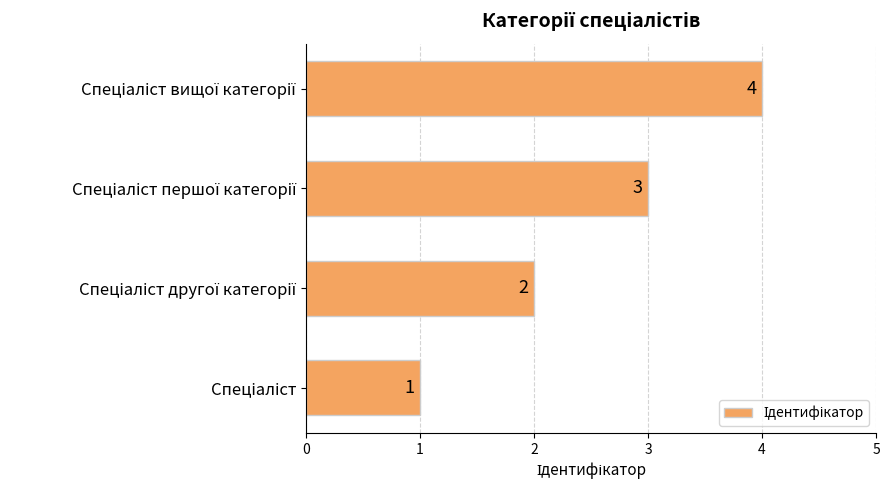

What is the difference between the maximum and minimum values?

3